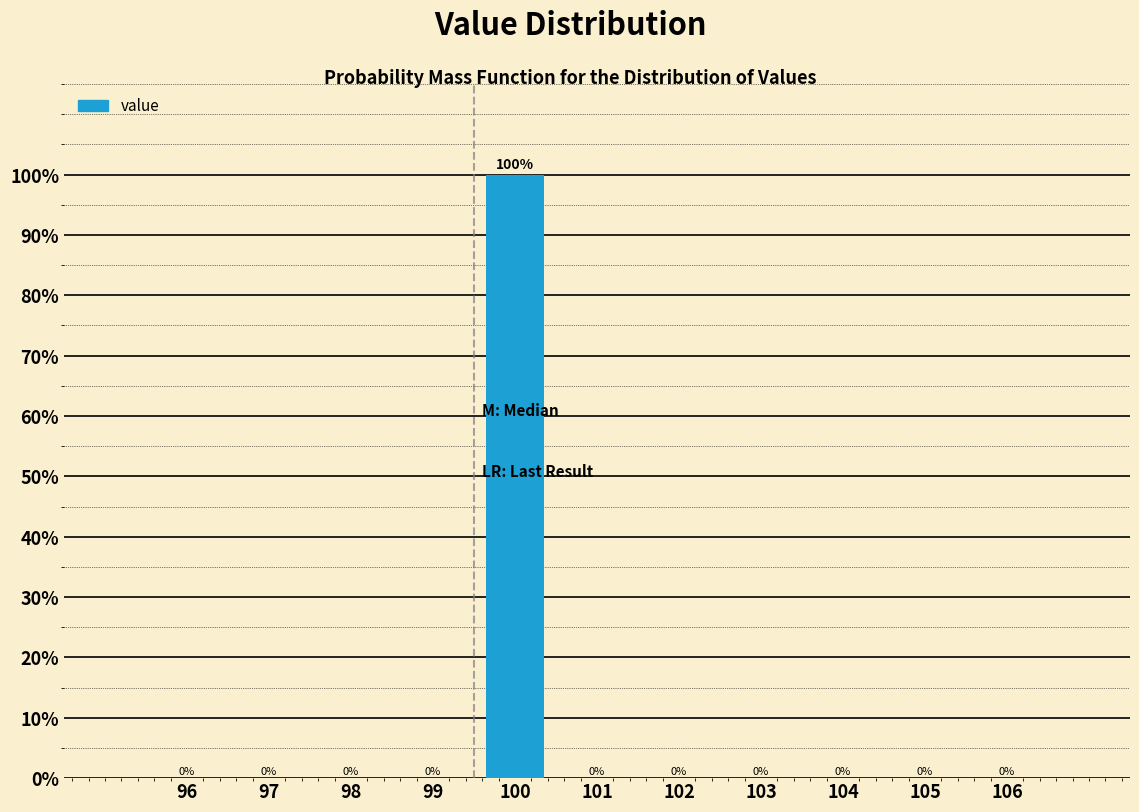

Reading left to right, transcribe all the data shown in this chart.

96=0	97=0	98=0	99=0	100=100	101=0	102=0	103=0	104=0	105=0	106=0